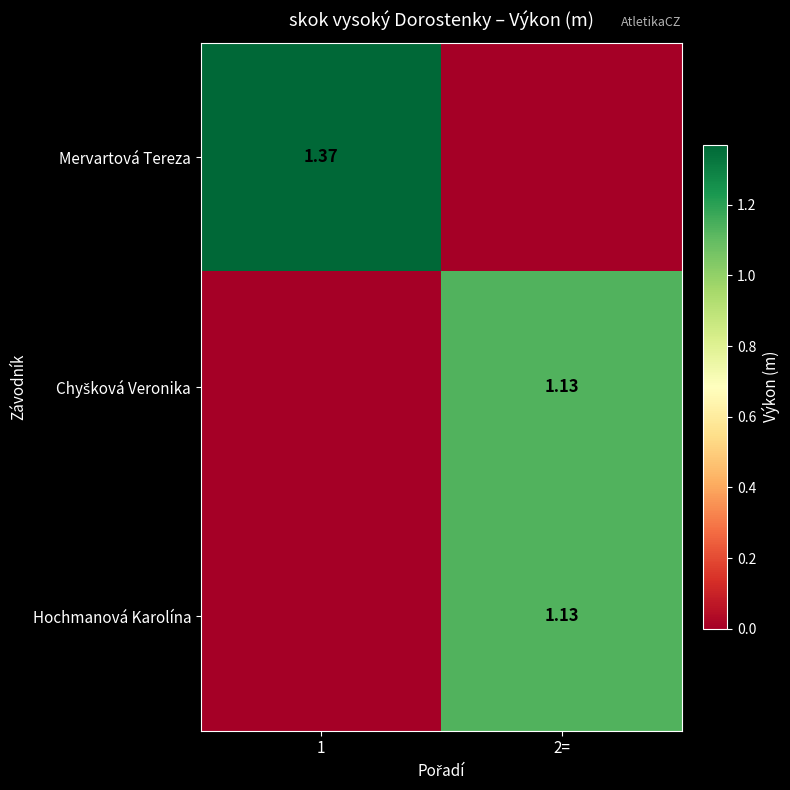

What is the sum of the Mervartová Tereza values at 1 and 2=?

1.4